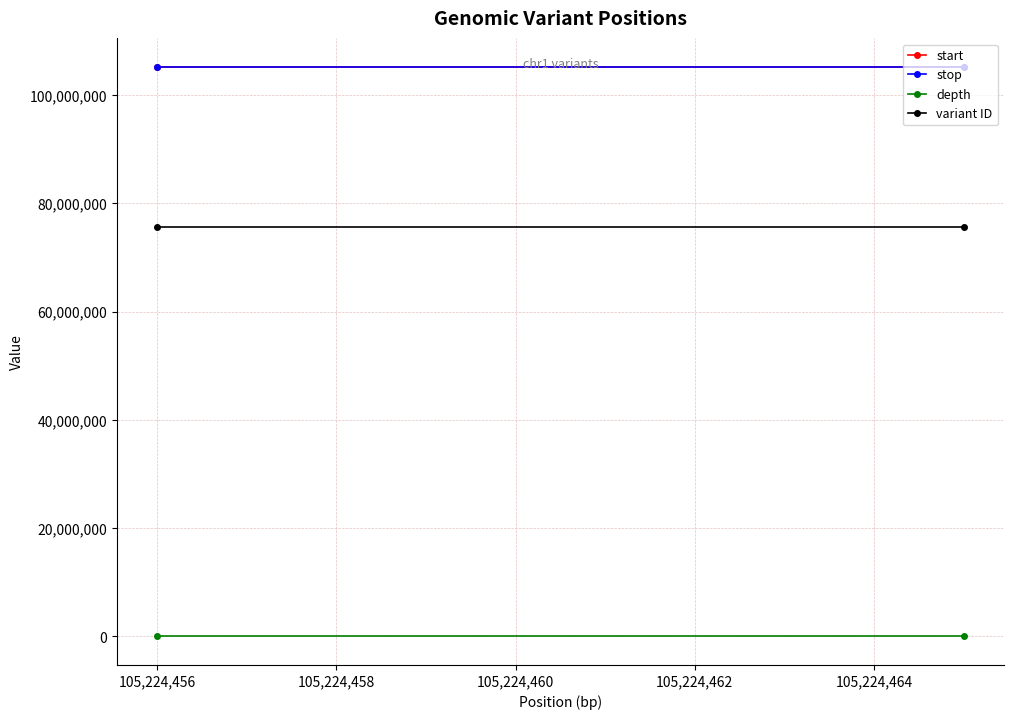

Reading left to right, transcribe all the data shown in this chart.

start: 105224456	105224465
stop: 105224457	105224466
depth: 8	8
variant ID: 75589347	75589348